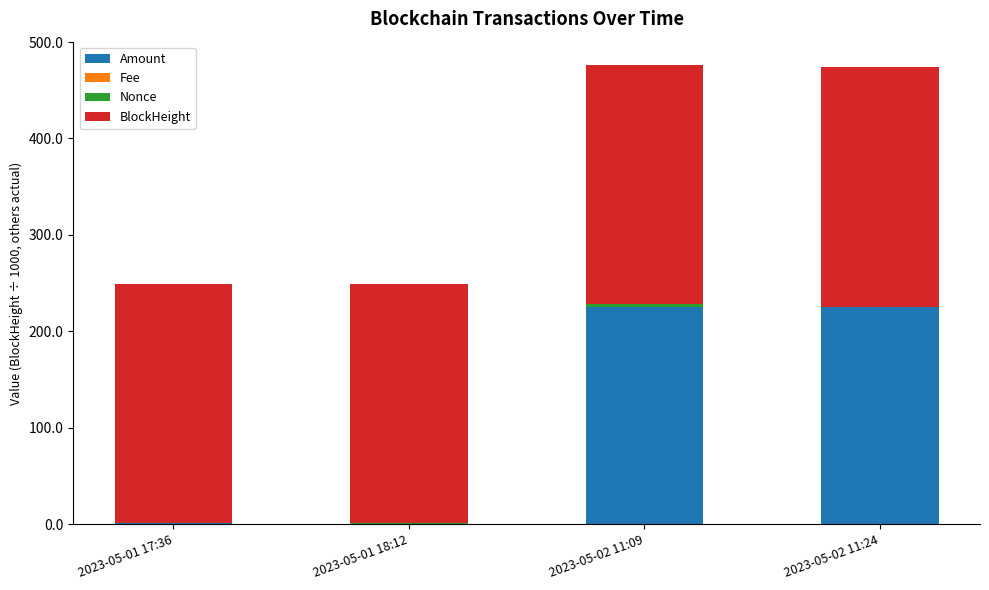

Are the bars horizontal?

No